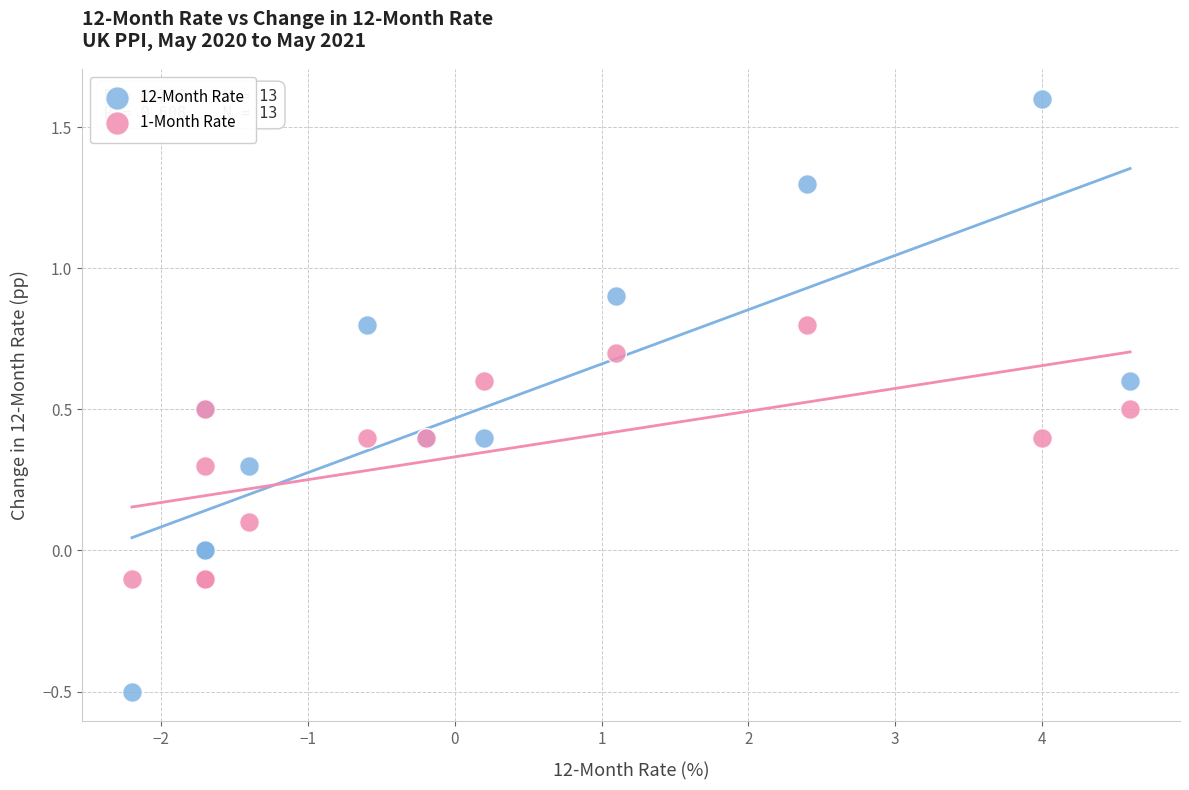

Which series reaches the maximum Y coordinate?

12-Month Rate